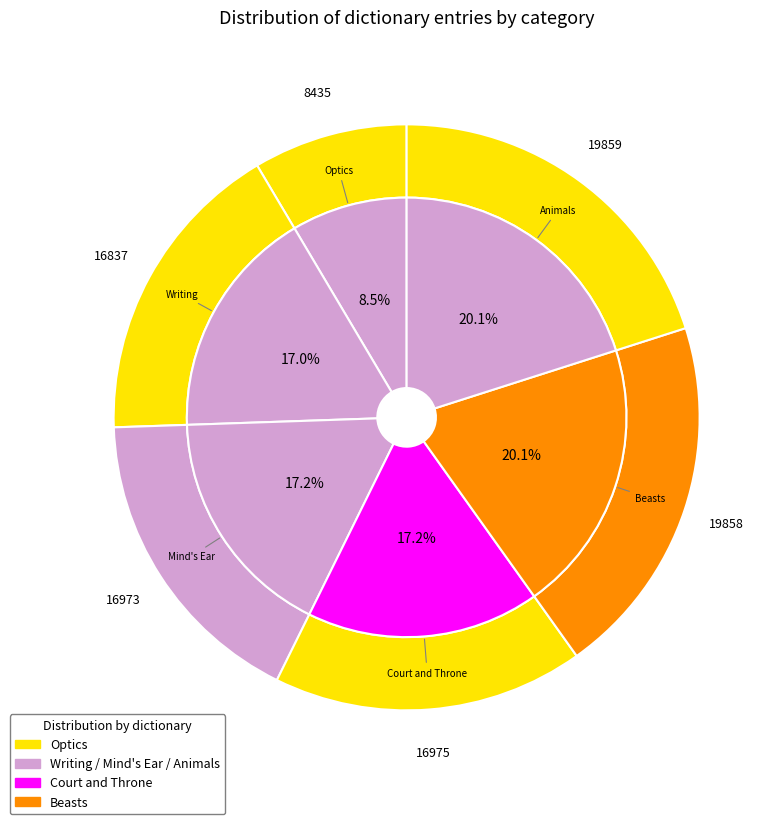

Is it true that Writing is 17% of the pie?

True